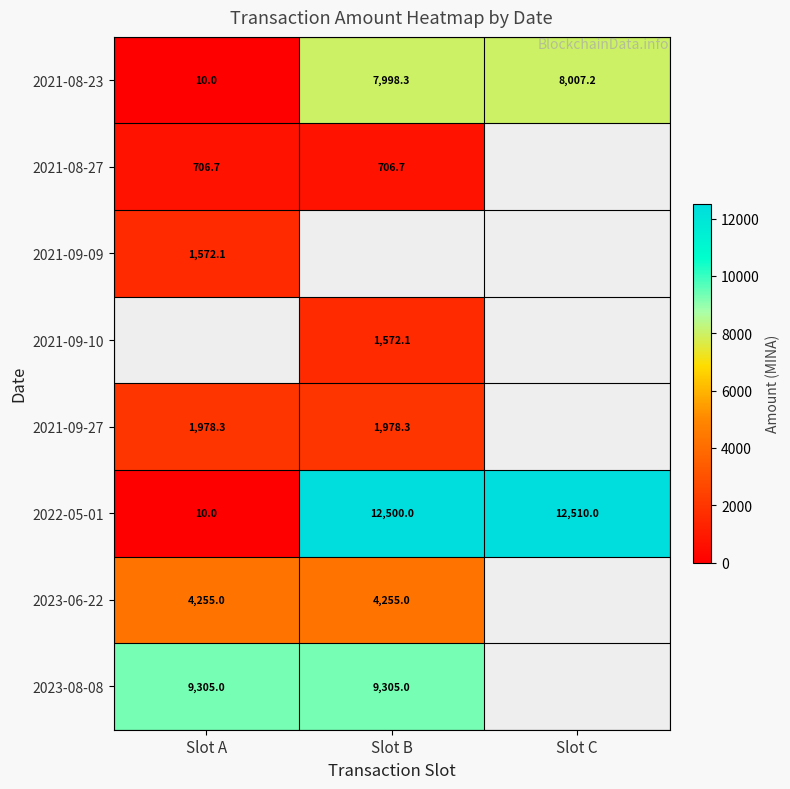

What is the difference between the maximum and minimum values in the 2021-08-23 series?

7997.2